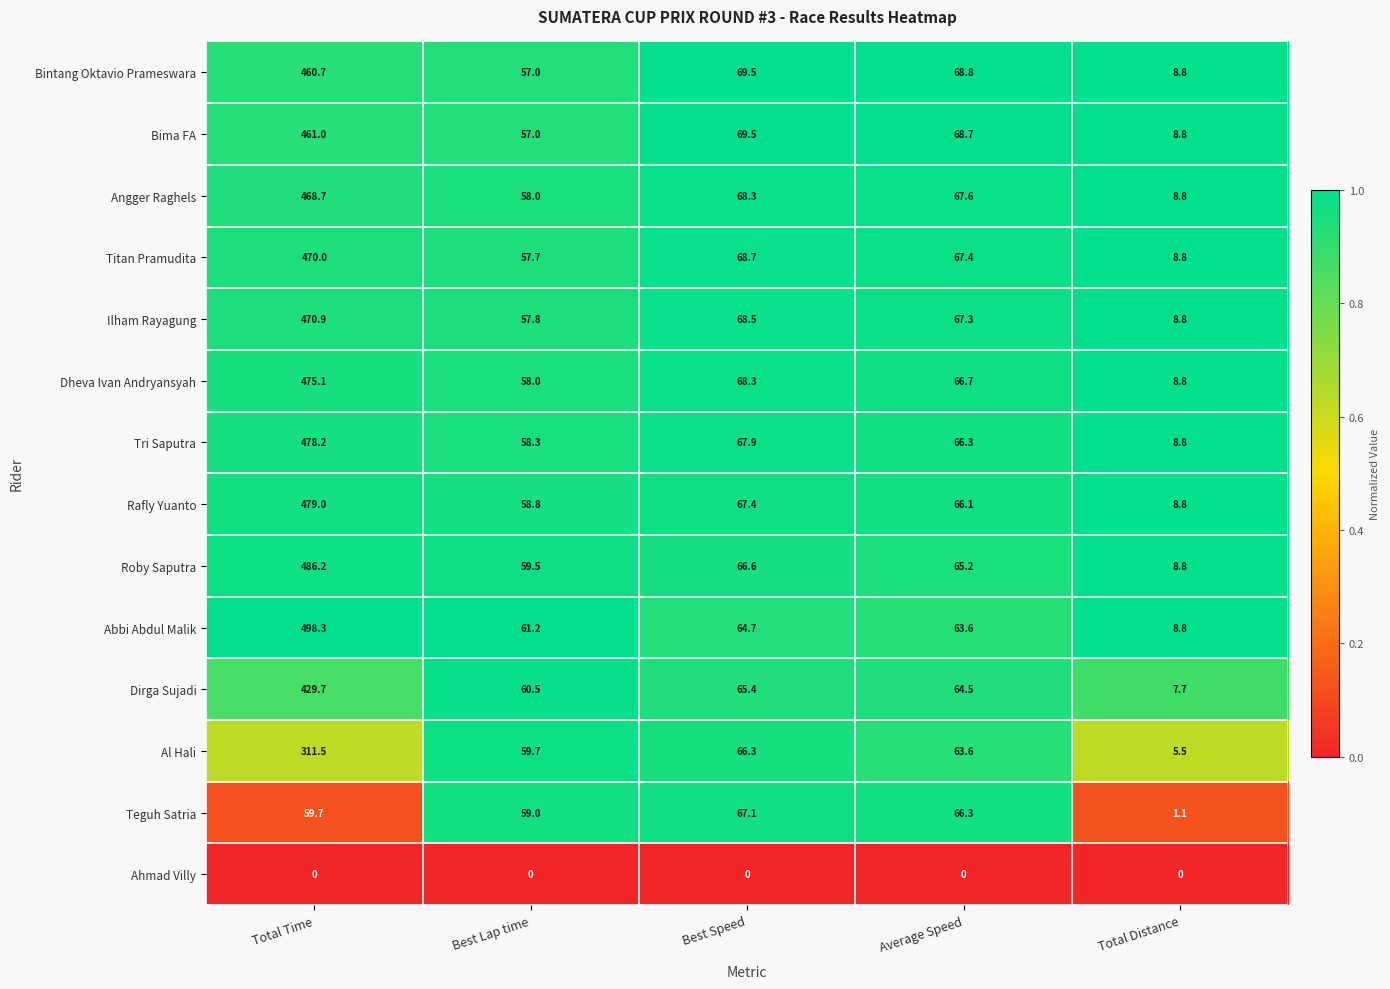

Where does the Tri Saputra series first go above 66?

Total Time